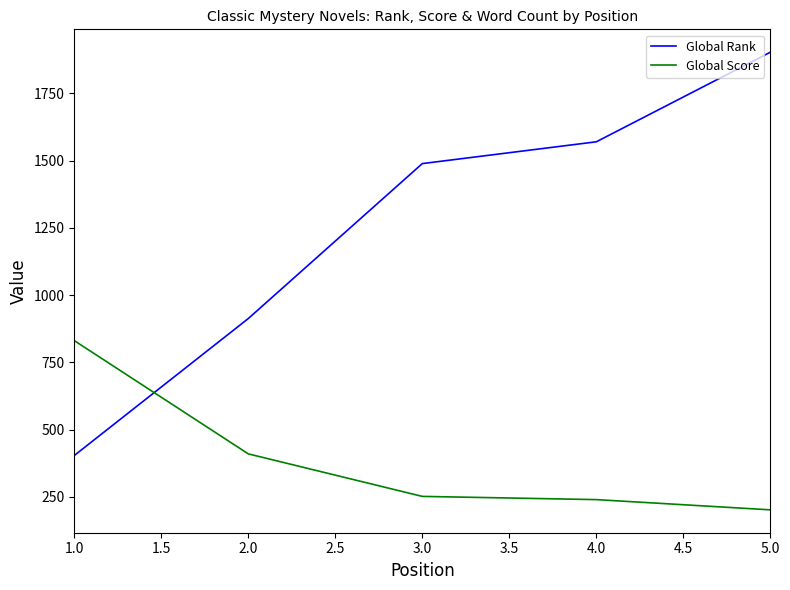

Between which two adjacent categories do Global Rank and Global Score first intersect?

1.0 and 2.0